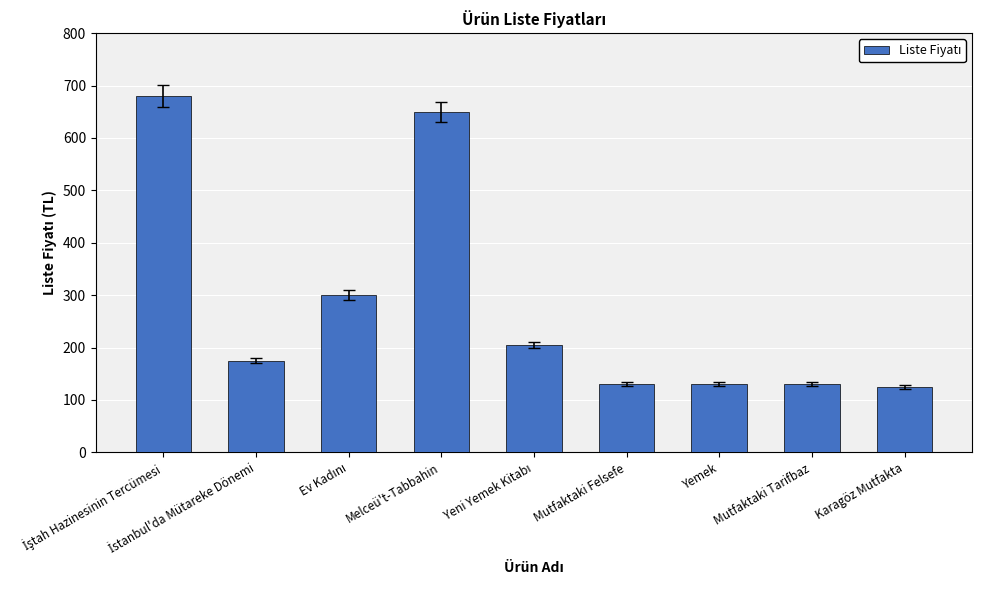

How many distinct data groups are displayed?

1